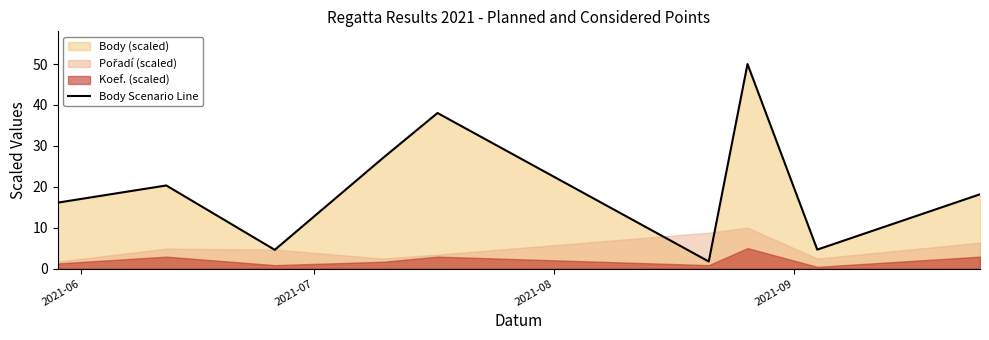

What is the lowest value of the Body Scenario Line series?

1.7